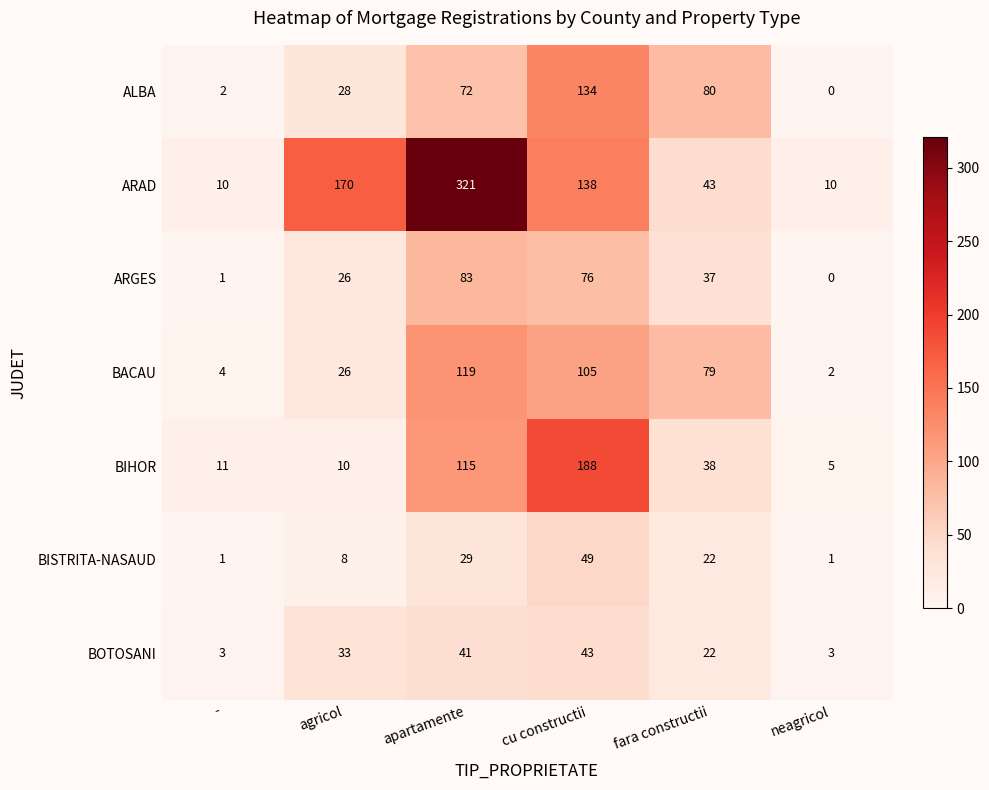

At which category is the sum across all series the highest?

apartamente